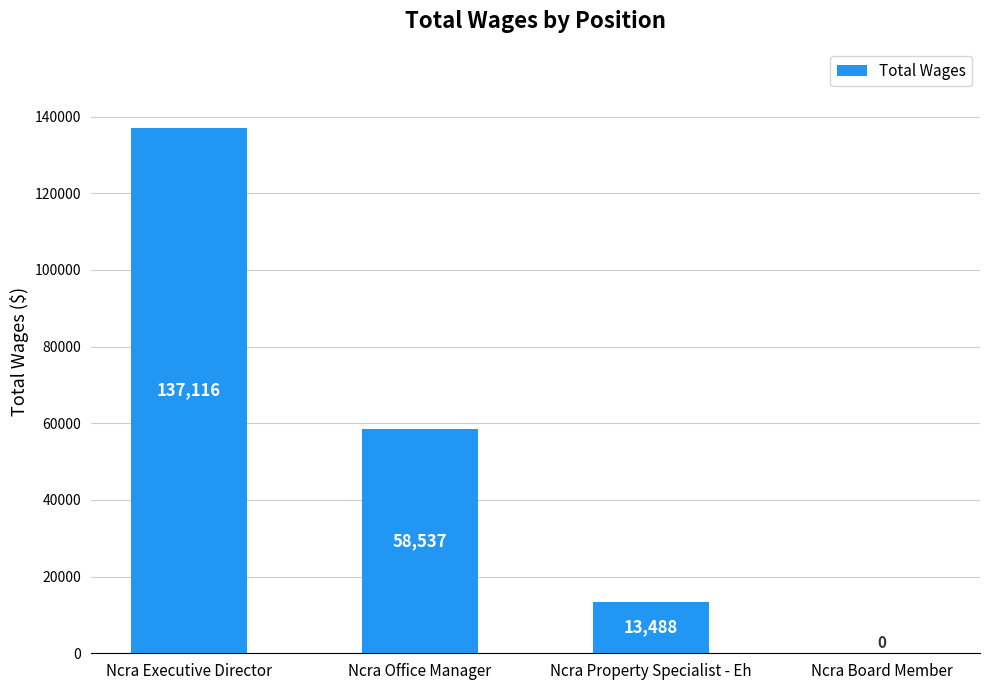

The chart shows a value of 13488 at Ncra Property Specialist - Eh. True or false?

True